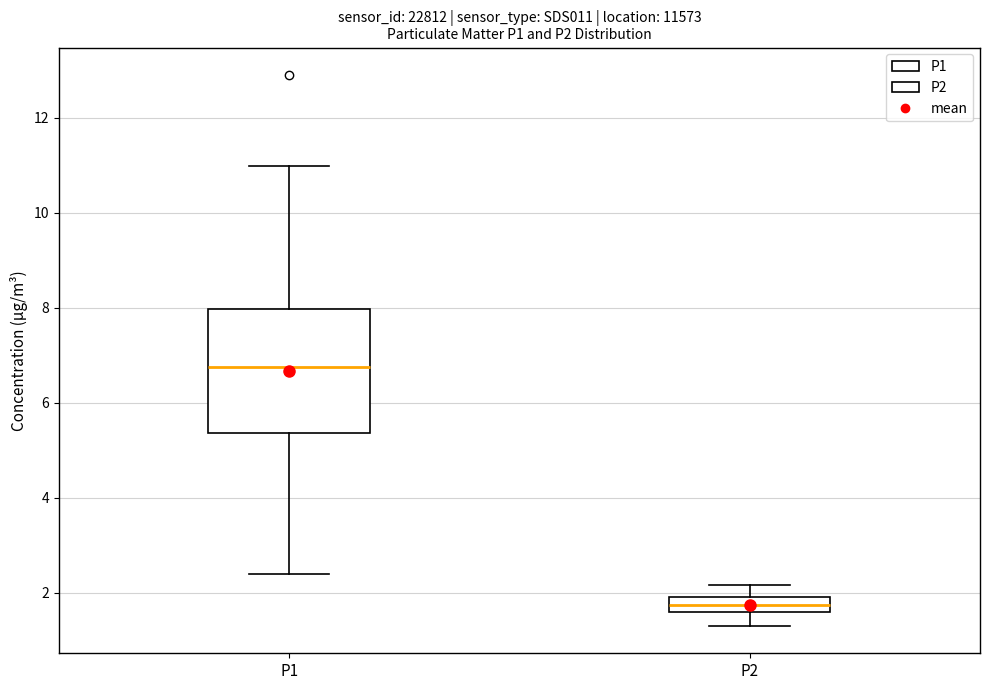

Which box has the highest median line?

P1